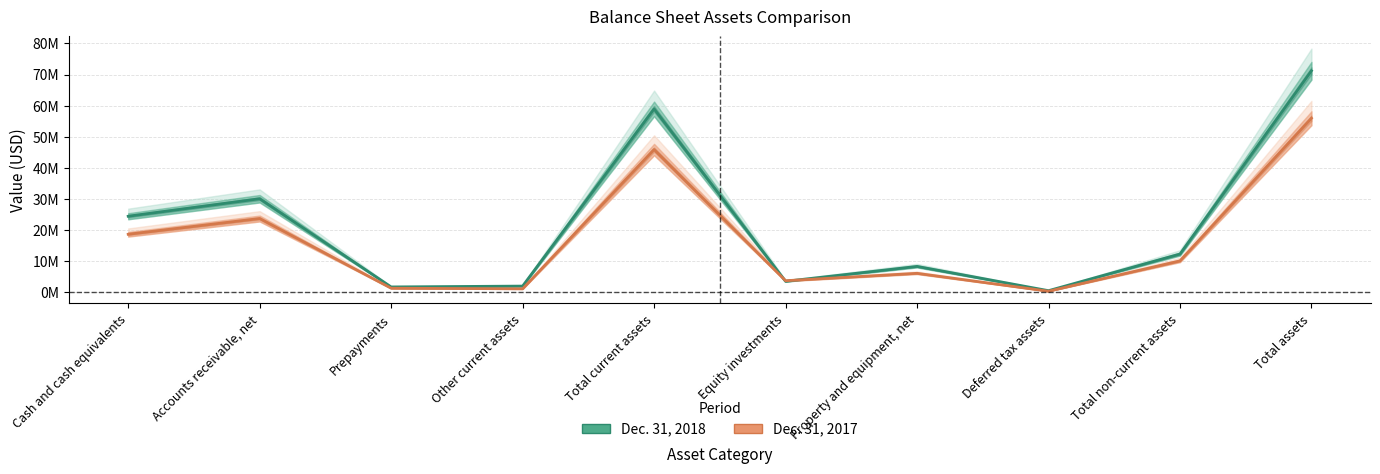

What are all the series names shown in the legend?

Dec. 31, 2018, Dec. 31, 2017